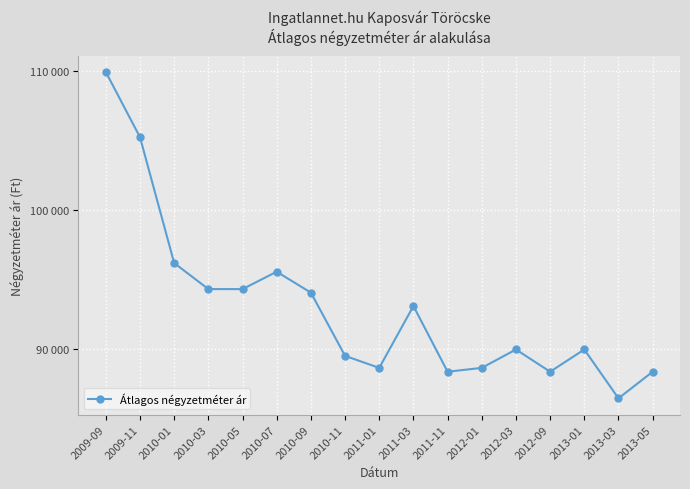

True or false: the data shows 32352 at 2010-07.

False